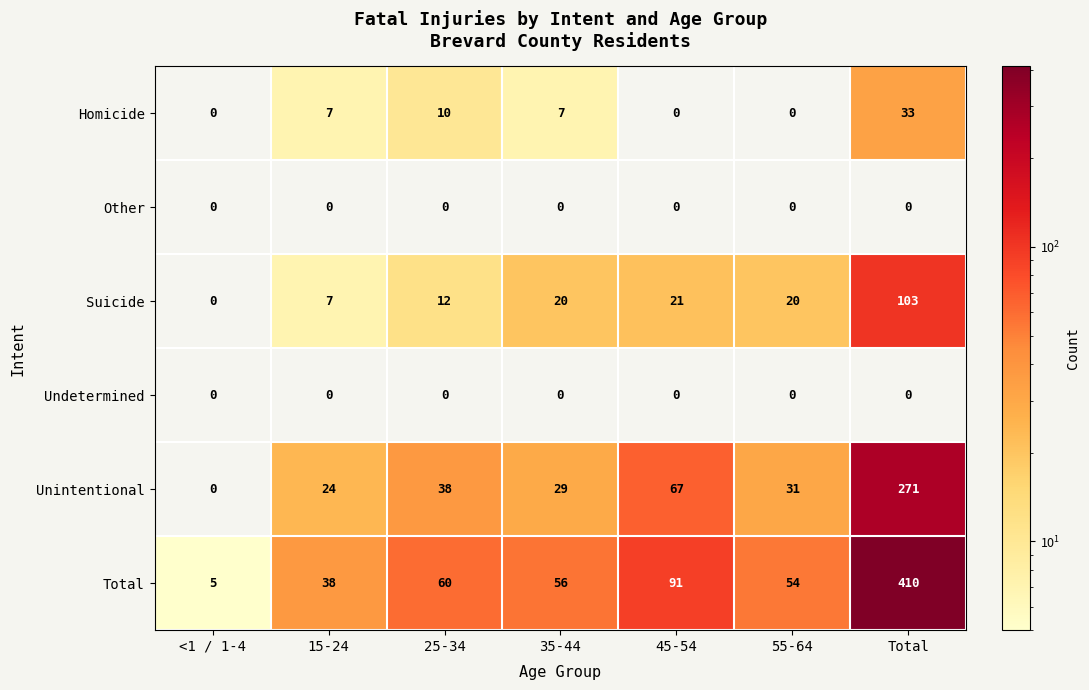

What is the sum of all Suicide values?

183